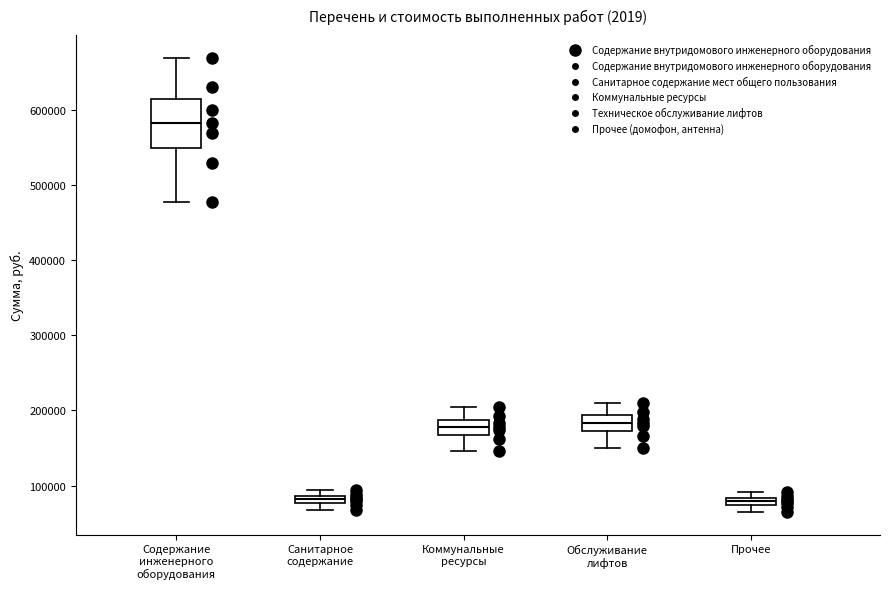

Comparing the boxes themselves (not the whiskers), which one is the tallest?

Содержание инженерного оборудования